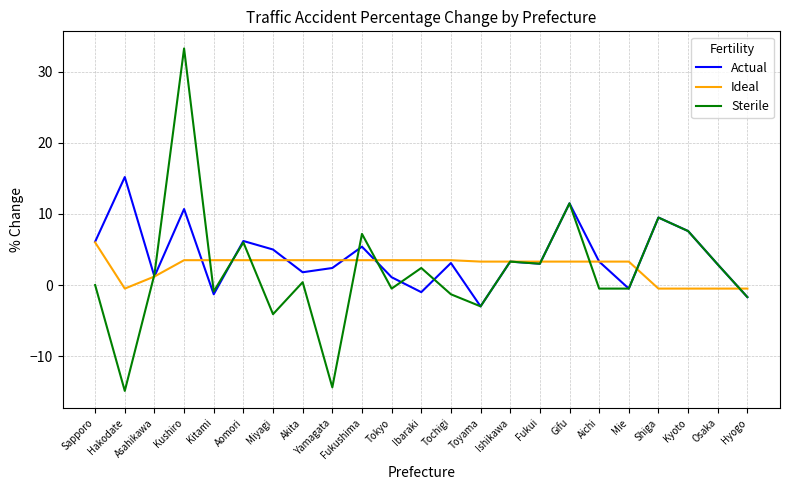

Which series has the largest range (max minus min)?

Sterile